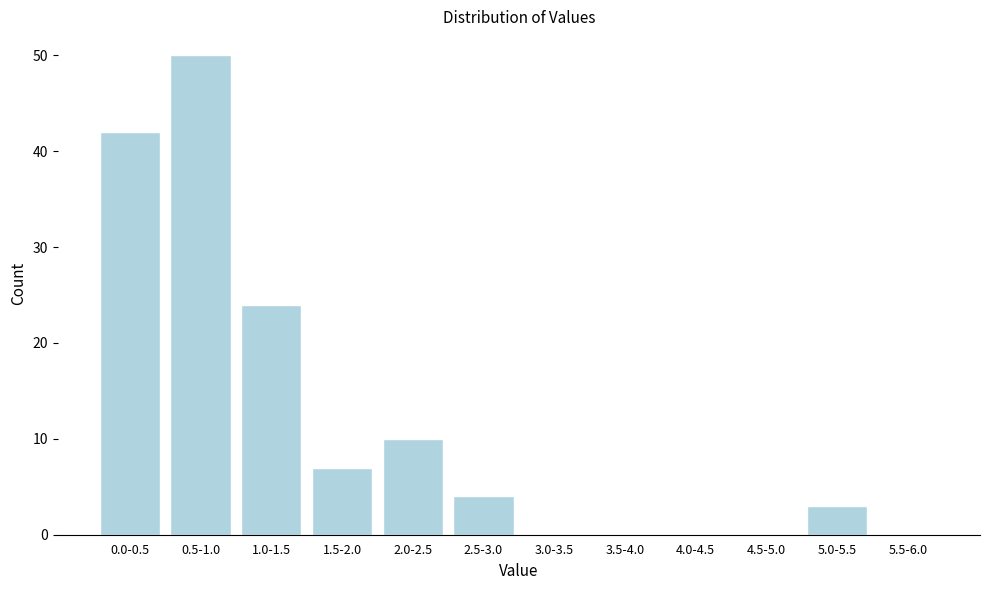

Reading right to left, what are all the values shown in this chart?

5.5-6.0=0	5.0-5.5=3	4.5-5.0=0	4.0-4.5=0	3.5-4.0=0	3.0-3.5=0	2.5-3.0=4	2.0-2.5=10	1.5-2.0=7	1.0-1.5=24	0.5-1.0=50	0.0-0.5=42